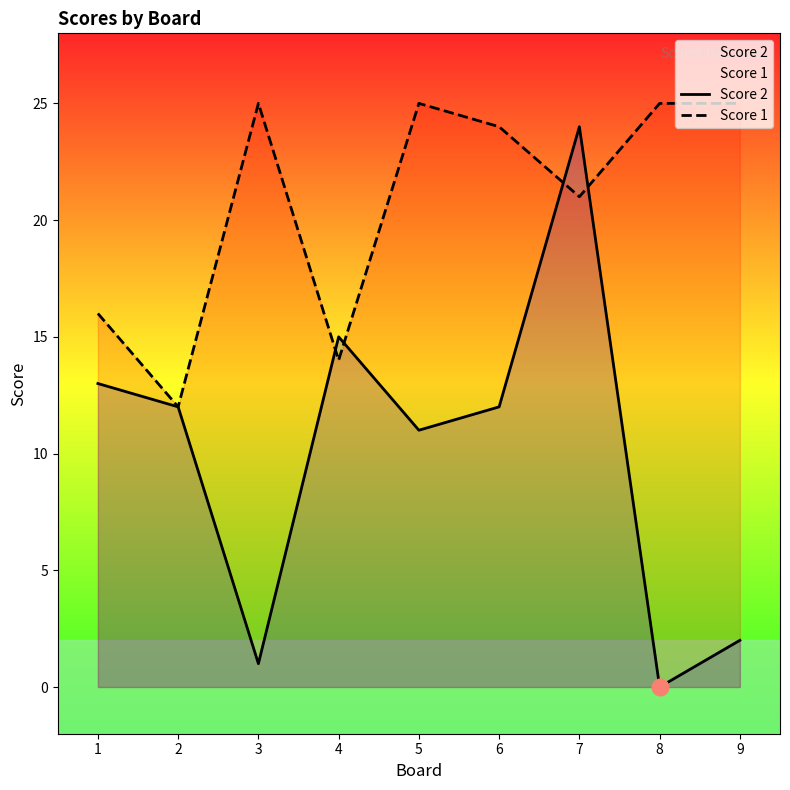

How many lines are shown in the chart?

2